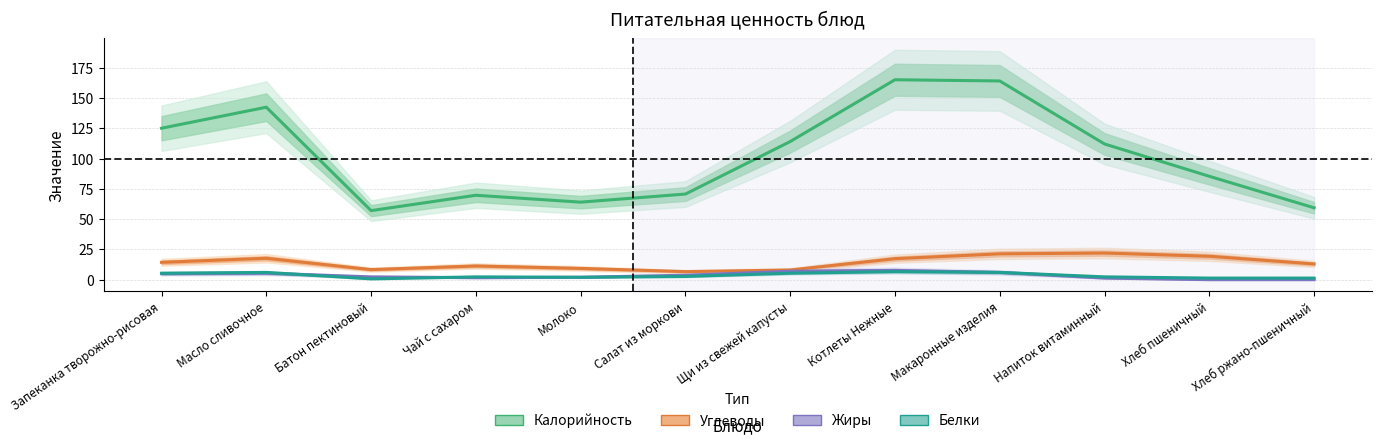

What is the sum of the Калорийность values at Молоко and Масло сливочное?

206.3